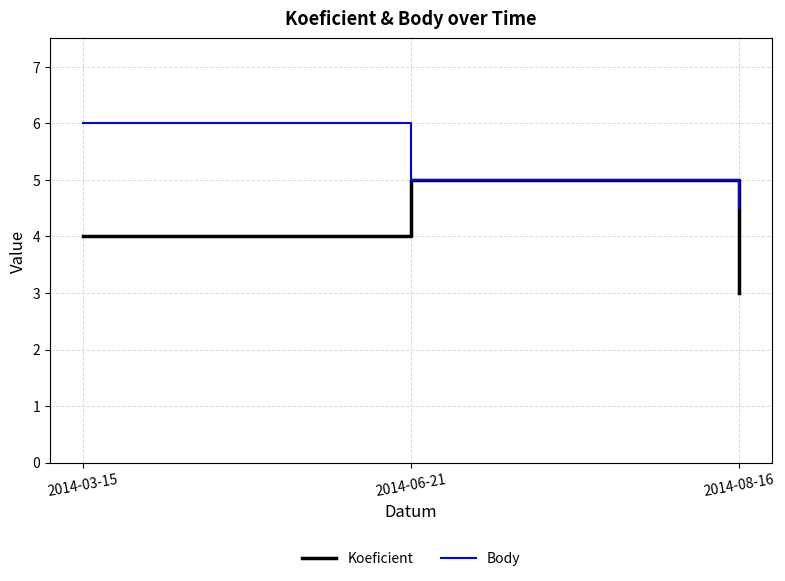

What is the total value across all series at 2014-06-21?

10.0